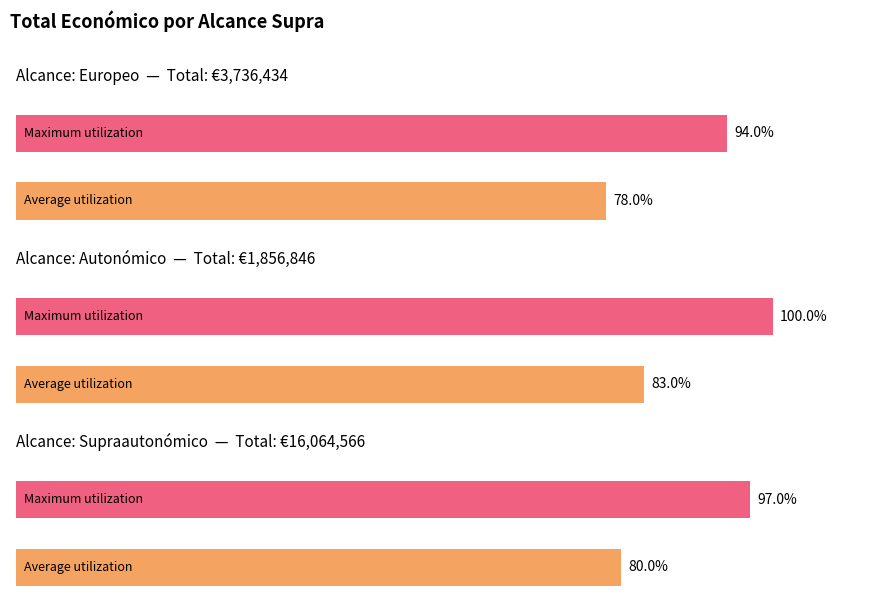

Which has a higher value, Autonómico or Autonómico?

Autonómico